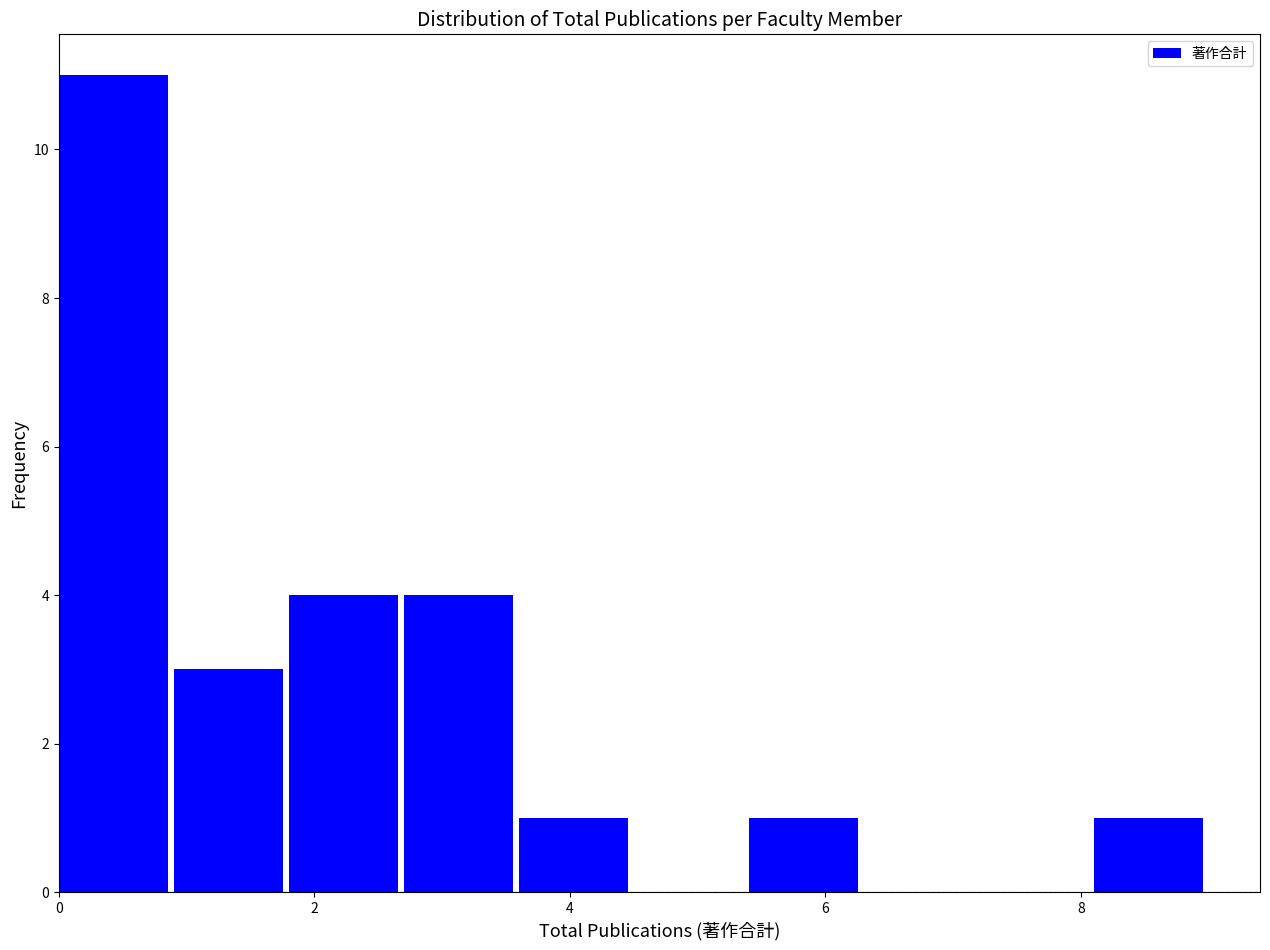

Reading left to right, transcribe this chart: for each bar, give the range it covers on the x-axis and its height. Neither the bar edges nor the heights are printed on the chart, so give them approximately, as read against the axes.

0.0 to 0.9: 11
0.9 to 1.8: 3
1.8 to 2.7: 4
2.7 to 3.6: 4
3.6 to 4.5: 1
4.5 to 5.4: 0
5.4 to 6.3: 1
6.3 to 7.2: 0
7.2 to 8.1: 0
8.1 to 9.0: 1